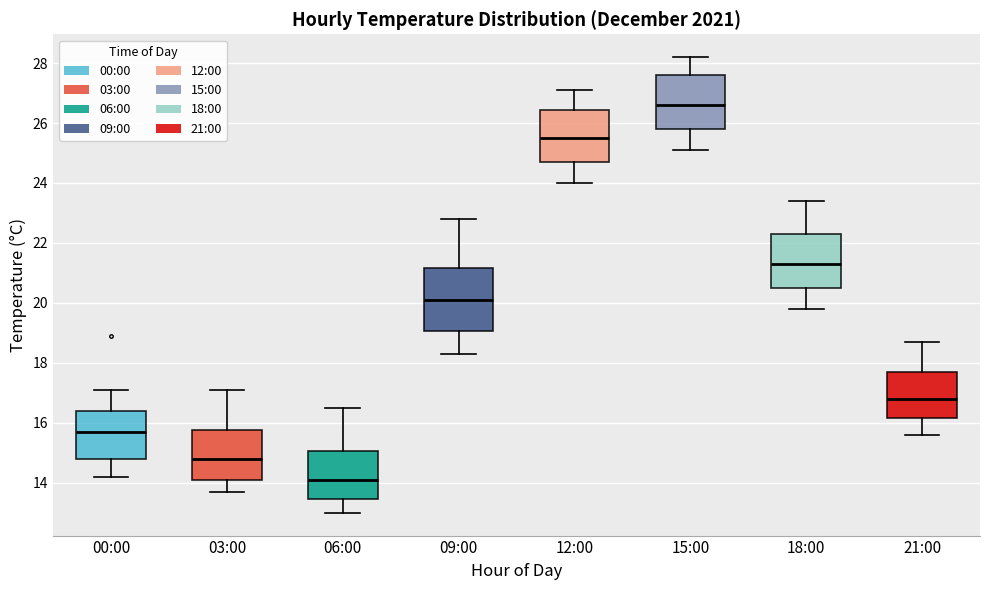

Which box's median line is the highest?

15:00